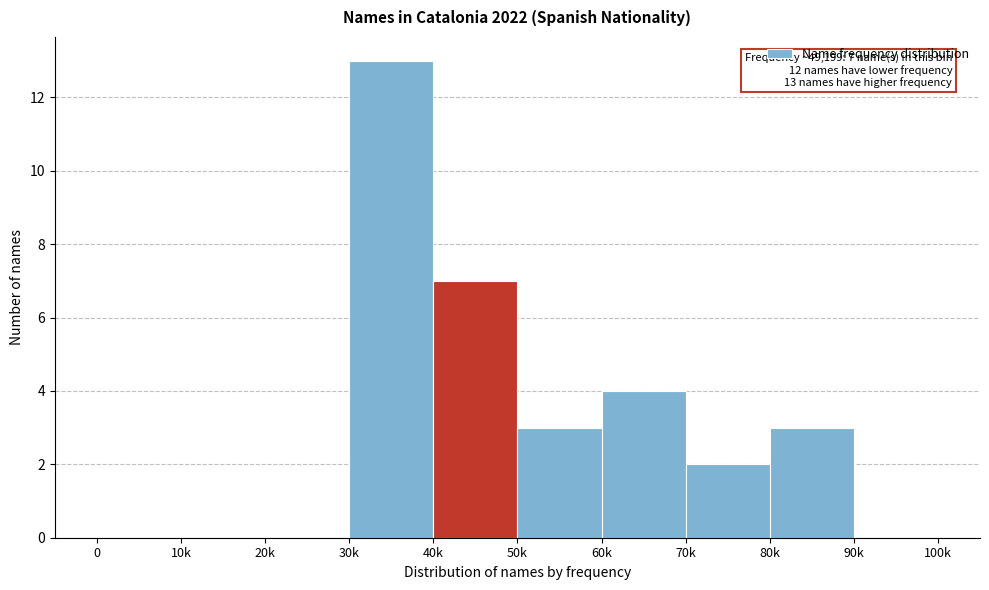

Reading right to left, extract all data points from this chart.

90k=0	80k=3	70k=2	60k=4	50k=3	40k=7	30k=13	20k=0	10k=0	0=0